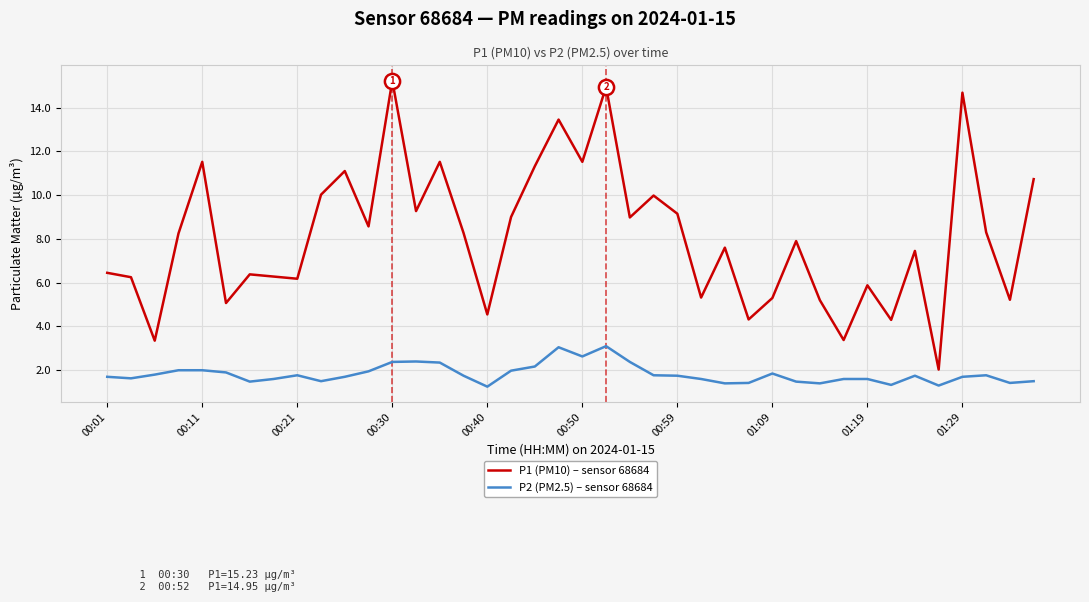

Which series has the largest range (max minus min)?

P1 (PM10) – sensor 68684